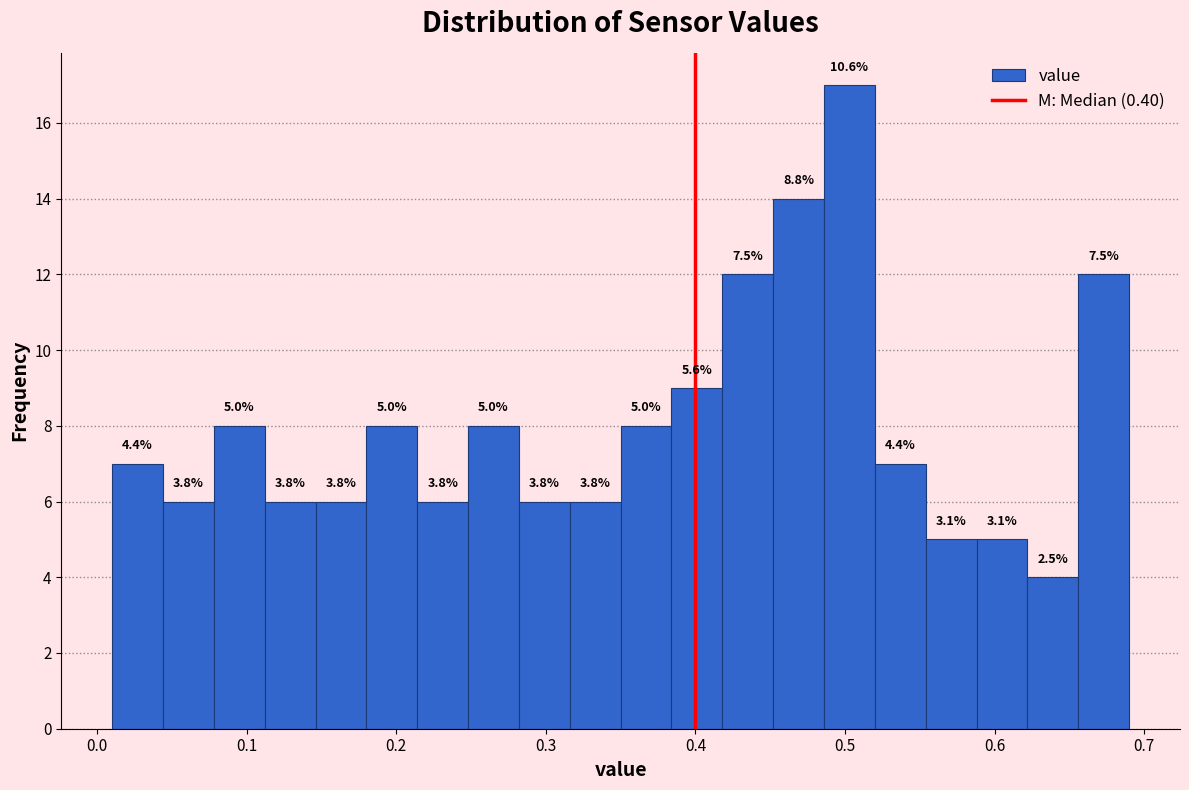

Around what value on the x-axis is the tallest bar? Give the approximate position of its centre, as read against the axis.

0.50